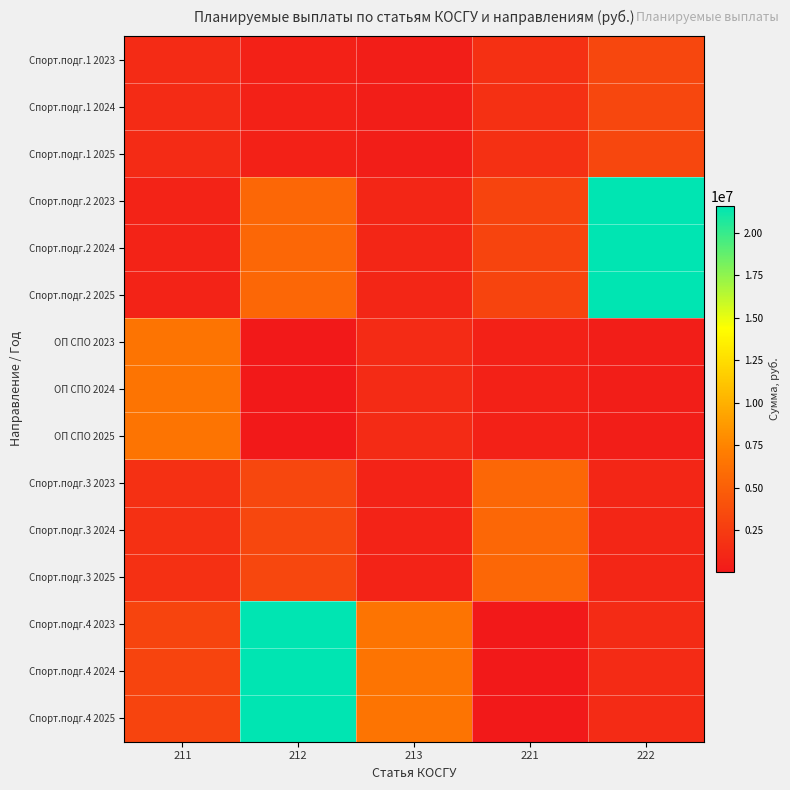

Which series has the largest total across all categories?

Спорт.подг.4 2023